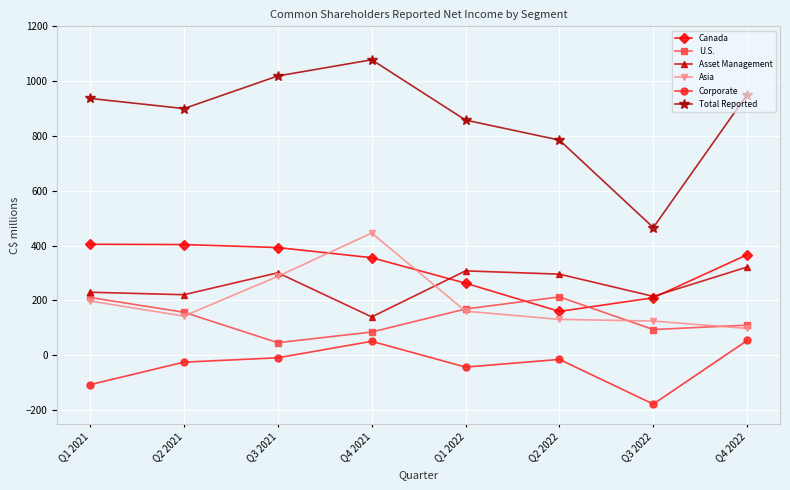

The value of Total Reported at Q2 2022 is 487. True or false?

False